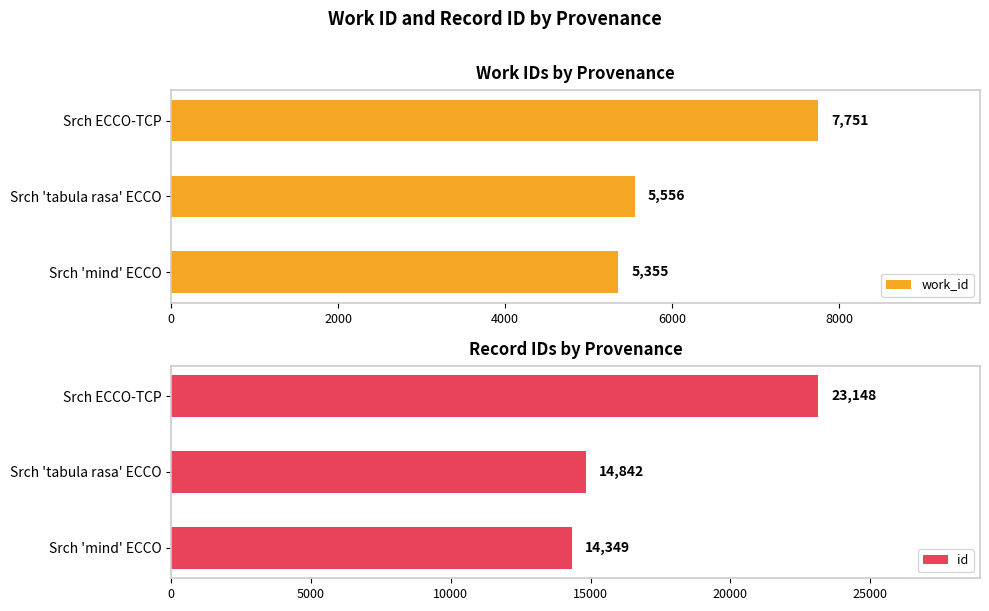

List the labels in order of work_id value, largest first.

Srch ECCO-TCP, Srch 'tabula rasa' ECCO, Srch 'mind' ECCO